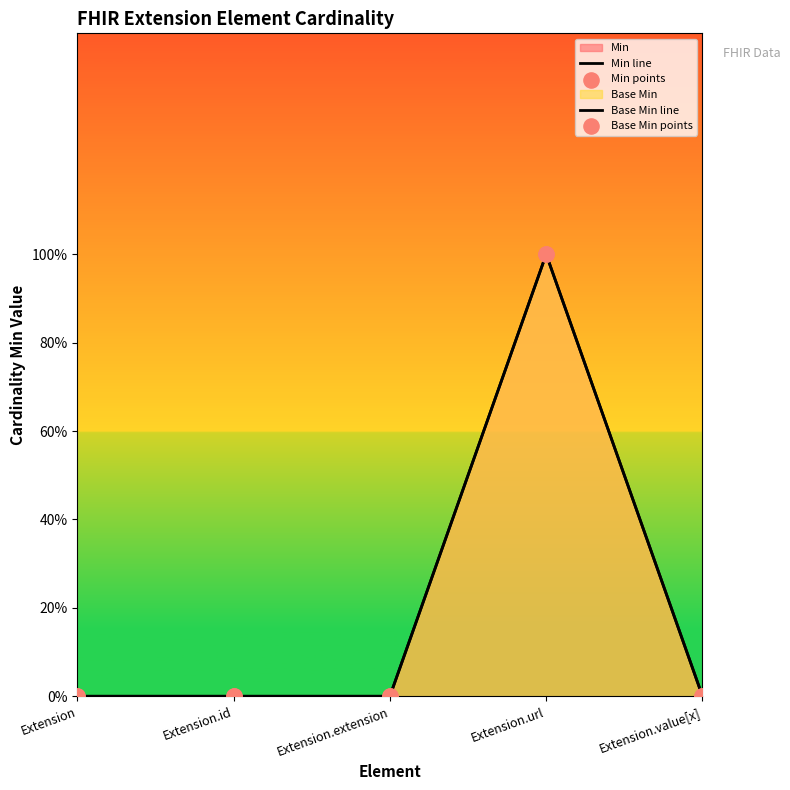

Is the value of Min points at Extension.url greater than the value of Min line at Extension.id?

Yes